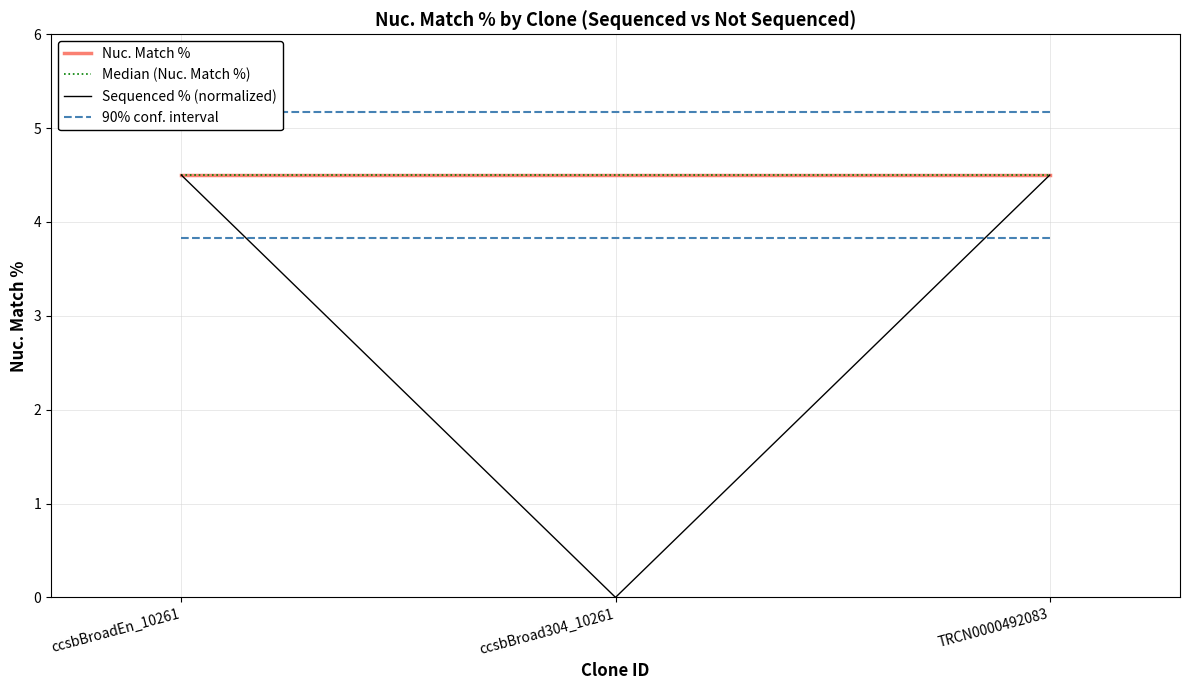

What is the sum of the Nuc. Match % values at ccsbBroadEn_10261 and TRCN0000492083?

9.0